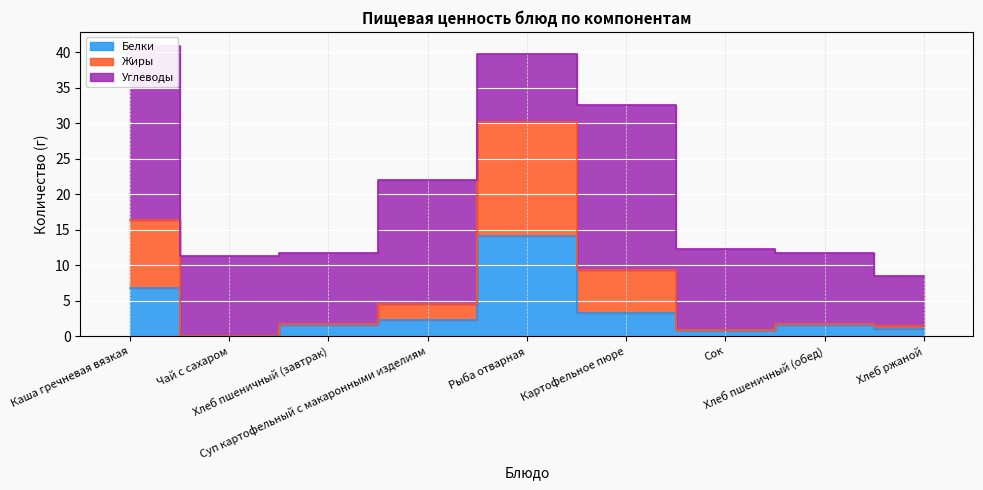

At which label does Белки first exceed 1?

Каша гречневая вязкая